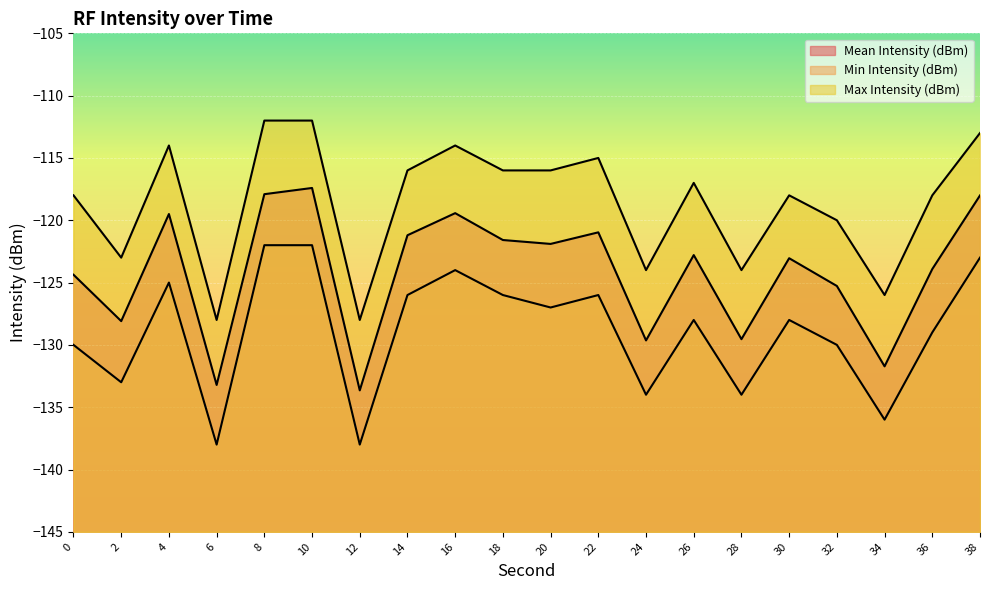

Rank the series by their average value, from lowest to highest.

Min Intensity (dBm), Mean Intensity (dBm), Max Intensity (dBm)